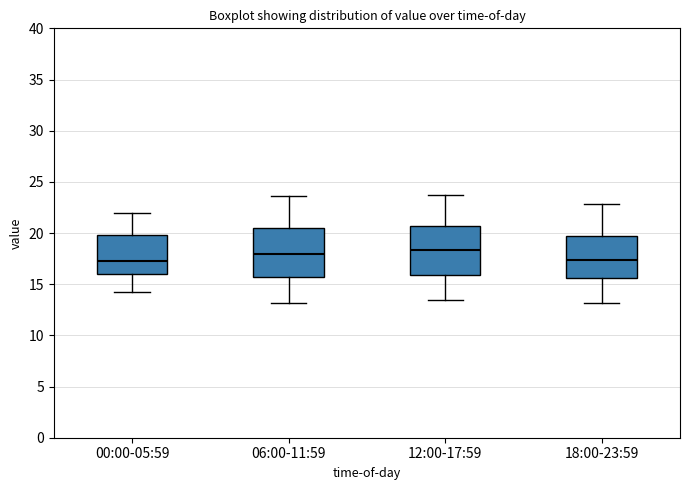

Reading left to right, read every box against the y-axis: the position of its median line, the range the box covers, and the ends of its whiskers. The values are not printed on the chart, so give them approximately, as read against the axis.

00:00-05:59: median 17.0, box 16.0 to 20.0, whiskers 14.5 to 22.0
06:00-11:59: median 18.0, box 15.5 to 20.5, whiskers 13.0 to 23.5
12:00-17:59: median 18.5, box 16.0 to 20.5, whiskers 13.5 to 23.5
18:00-23:59: median 17.5, box 15.5 to 19.5, whiskers 13.0 to 23.0